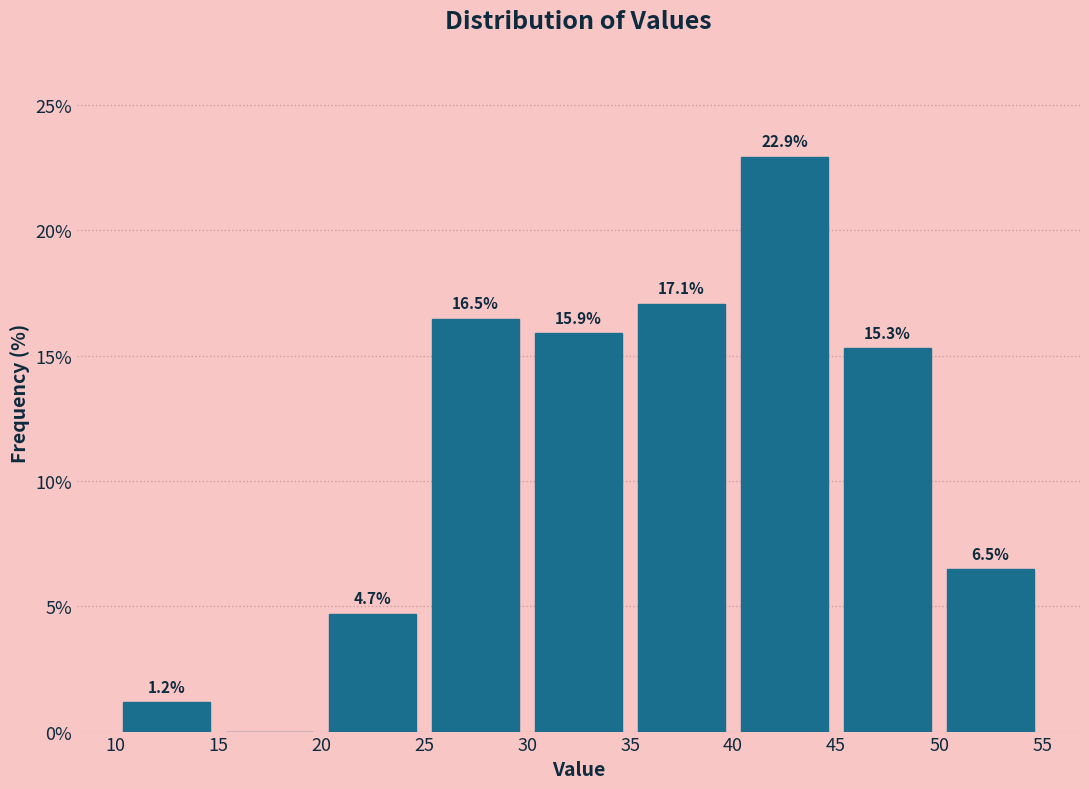

Over which range of the x-axis is the bar tallest?

40 to 45